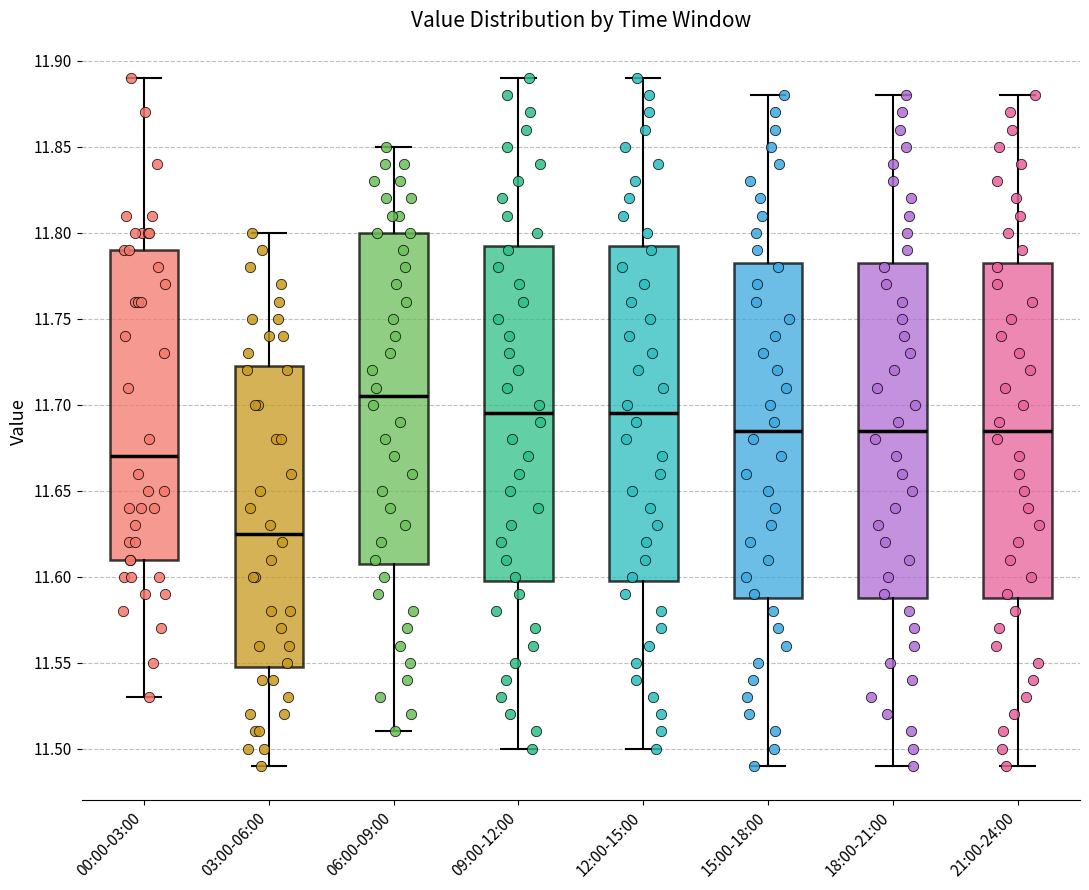

Reading left to right, transcribe this box plot: for each box, give where its median line is, the range the box spans, and where its two whiskers end, as read against the y-axis. The values are not printed on the chart, so give them approximately, as read against the axis.

00:00-03:00: median 11.670, box 11.610 to 11.790, whiskers 11.530 to 11.890
03:00-06:00: median 11.625, box 11.550 to 11.725, whiskers 11.490 to 11.800
06:00-09:00: median 11.705, box 11.610 to 11.800, whiskers 11.510 to 11.850
09:00-12:00: median 11.695, box 11.600 to 11.795, whiskers 11.500 to 11.890
12:00-15:00: median 11.695, box 11.600 to 11.795, whiskers 11.500 to 11.890
15:00-18:00: median 11.685, box 11.590 to 11.785, whiskers 11.490 to 11.880
18:00-21:00: median 11.685, box 11.590 to 11.785, whiskers 11.490 to 11.880
21:00-24:00: median 11.685, box 11.590 to 11.785, whiskers 11.490 to 11.880